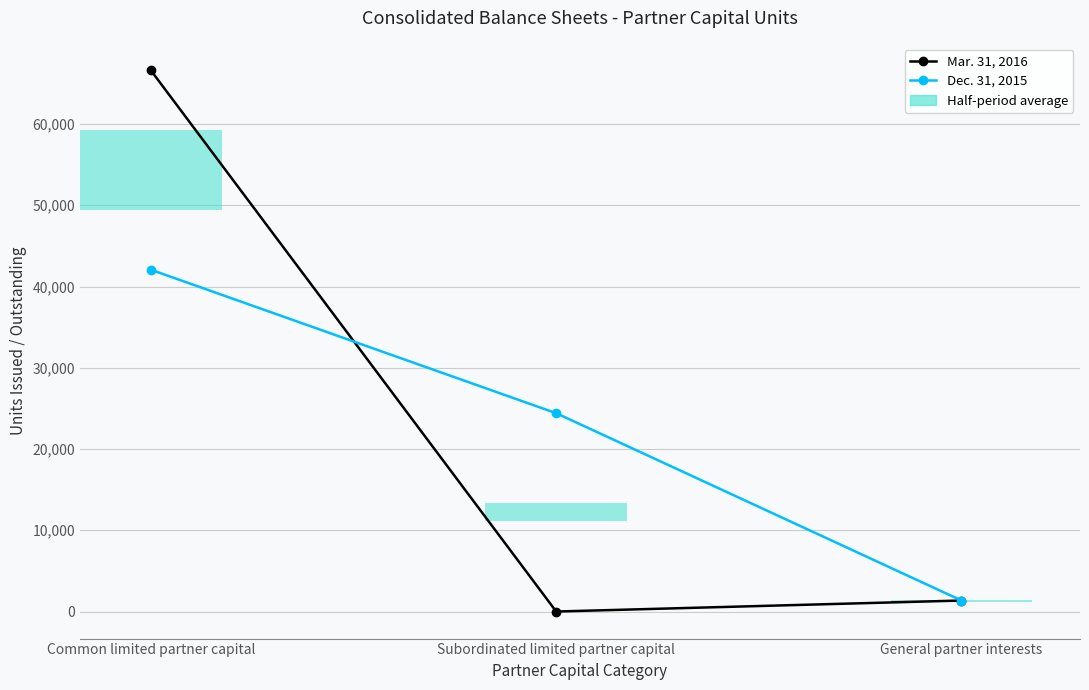

At which label is Dec. 31, 2015 closest to 21709?

Subordinated limited partner capital